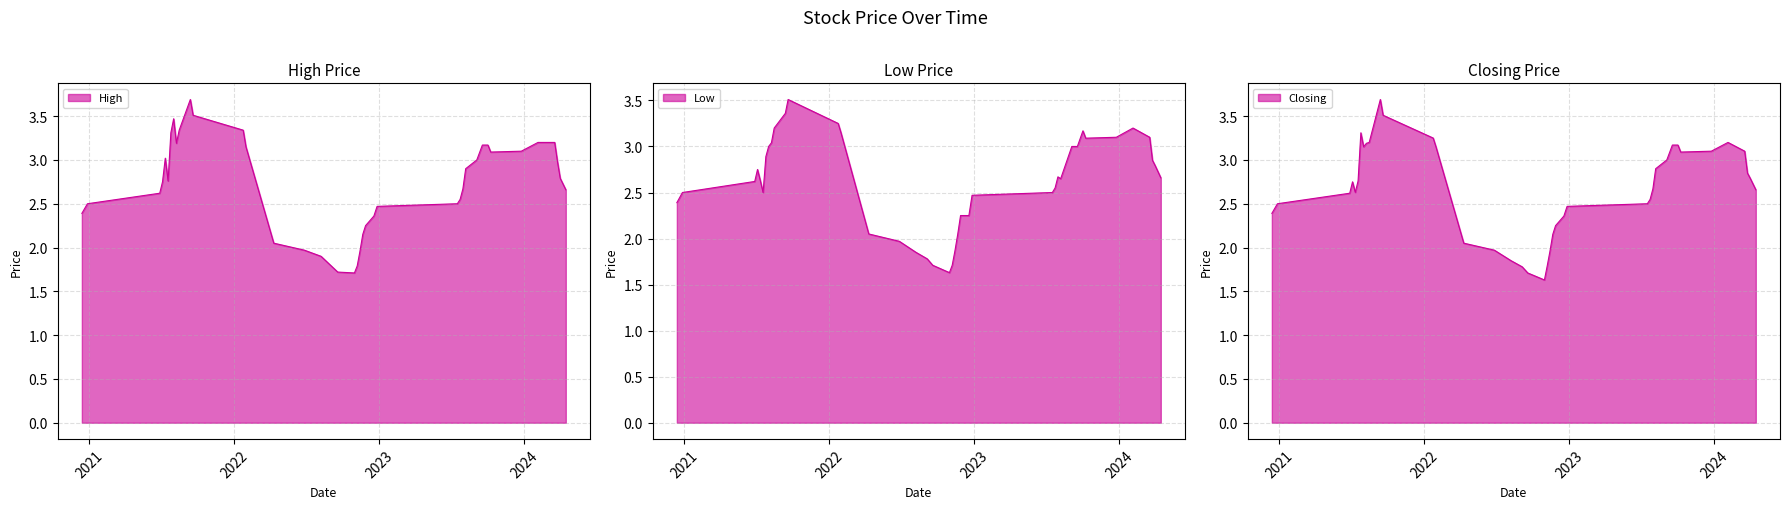

What is the value of the Low point at the 15th from the left?

2.5